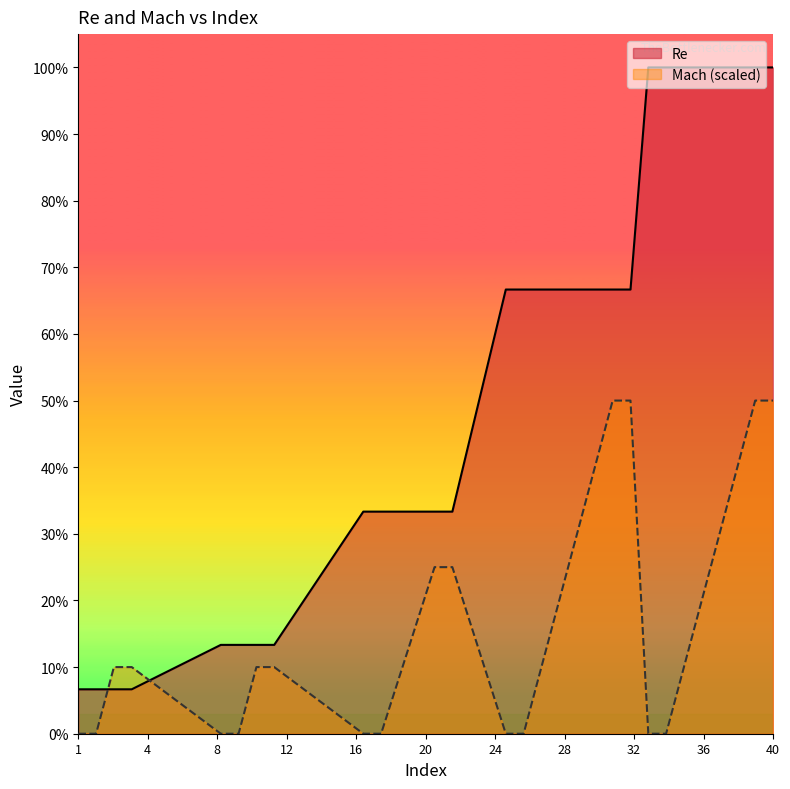

Is the value of Mach at 17 greater than the value of Re at 33?

No